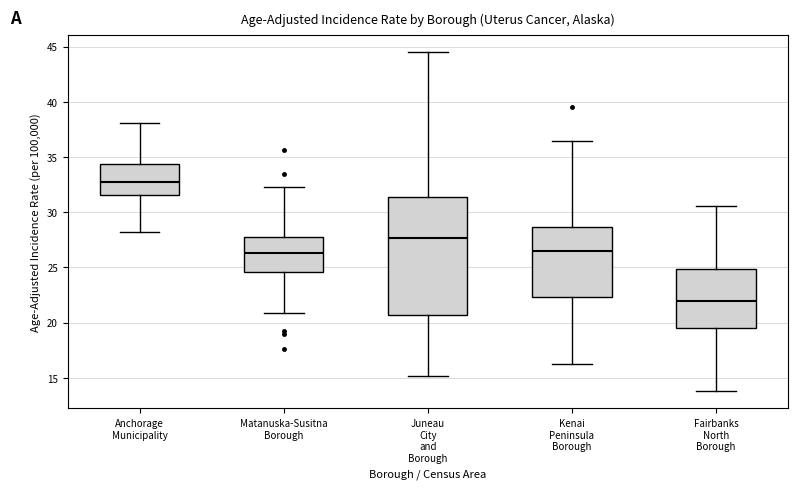

Reading left to right, read every box against the y-axis: the position of its median line, the range the box covers, and the ends of its whiskers. The values are not printed on the chart, so give them approximately, as read against the axis.

Anchorage Municipality: median 32.5, box 31.5 to 34.5, whiskers 28.0 to 38.0
Matanuska-Susitna Borough: median 26.5, box 24.5 to 28.0, whiskers 21.0 to 32.5
Juneau City and Borough: median 27.5, box 20.5 to 31.5, whiskers 15.0 to 44.5
Kenai Peninsula Borough: median 26.5, box 22.5 to 28.5, whiskers 16.5 to 36.5
Fairbanks North Borough: median 22.0, box 19.5 to 25.0, whiskers 14.0 to 30.5